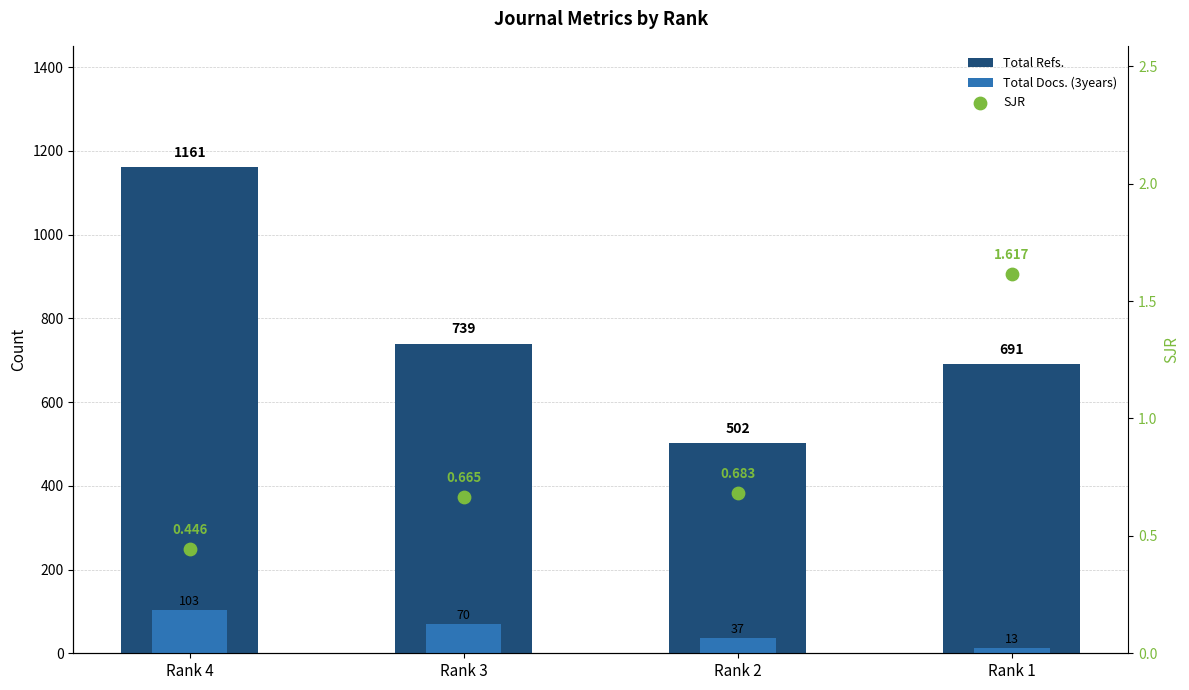

Is the value of Total Docs. (3years) at Rank 2 greater than the value of Total Refs. at Rank 3?

No